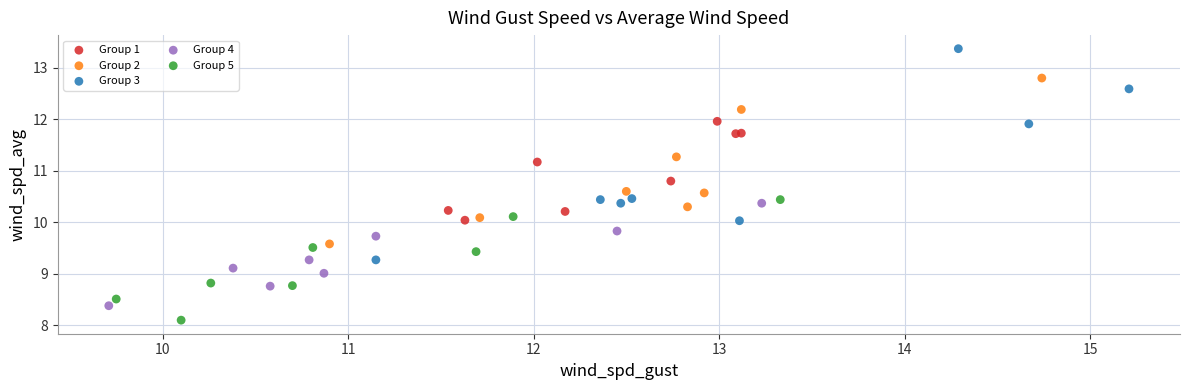

Which series reaches the maximum Y coordinate?

Group 3